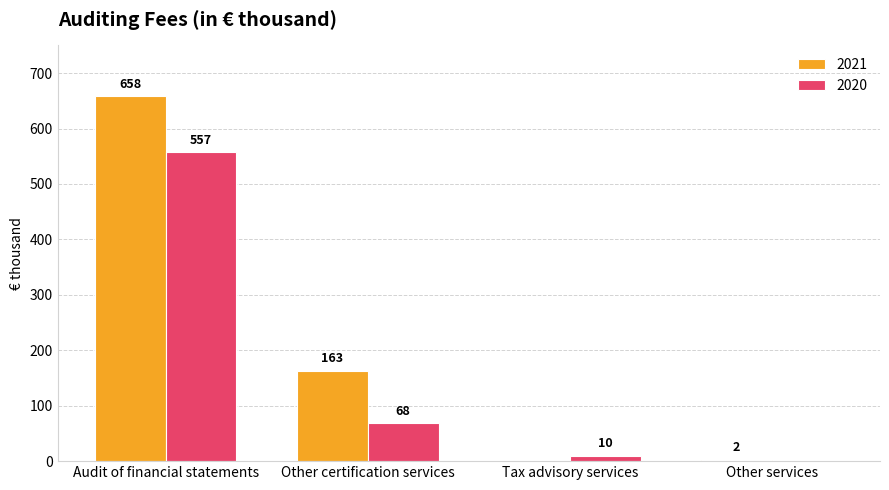

What is the sum of the 2020 values at Tax advisory services and Other certification services?

78